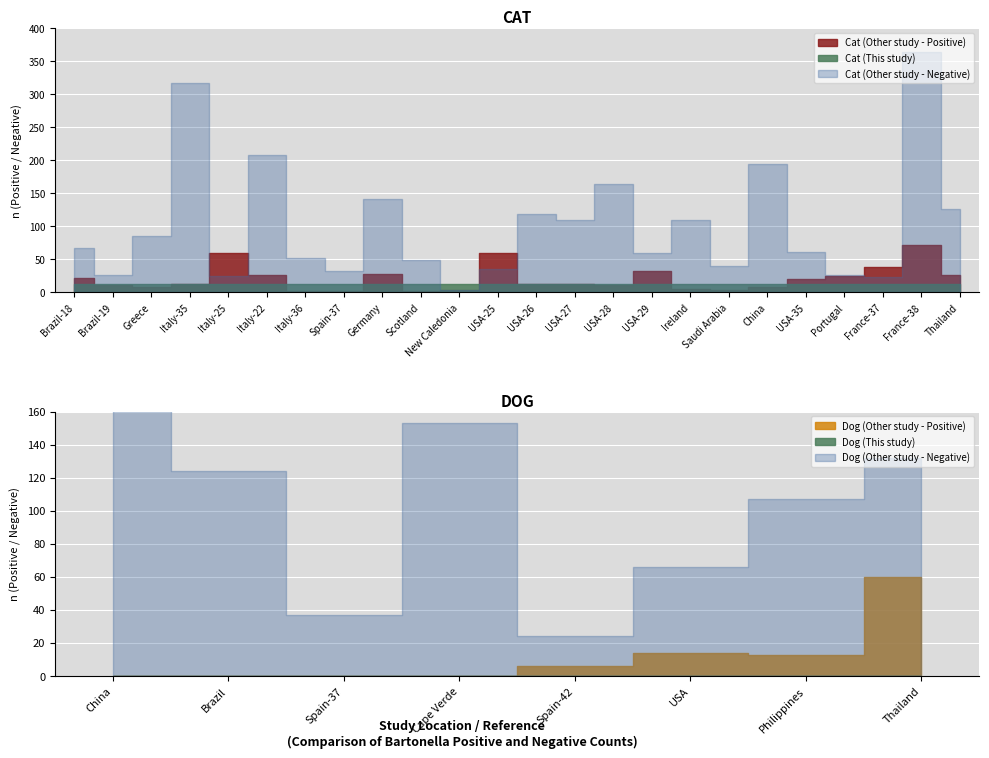

What is the value of the Cat (This study) point at the 1st from the left?

13